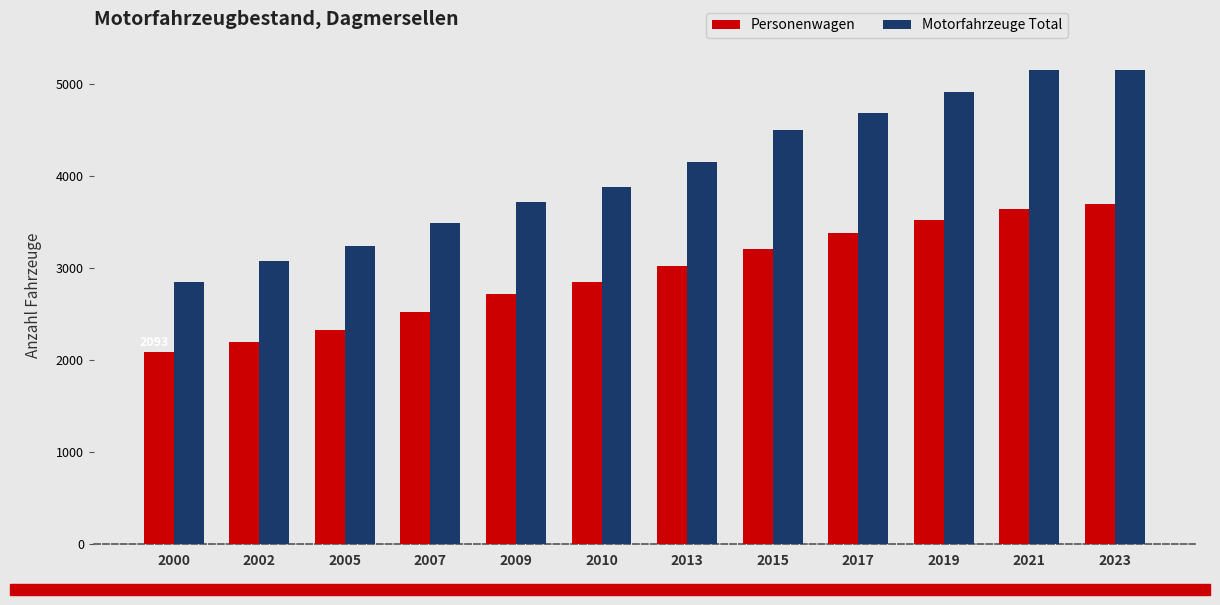

List the series in order of their peak value, lowest first.

Personenwagen, Motorfahrzeuge Total